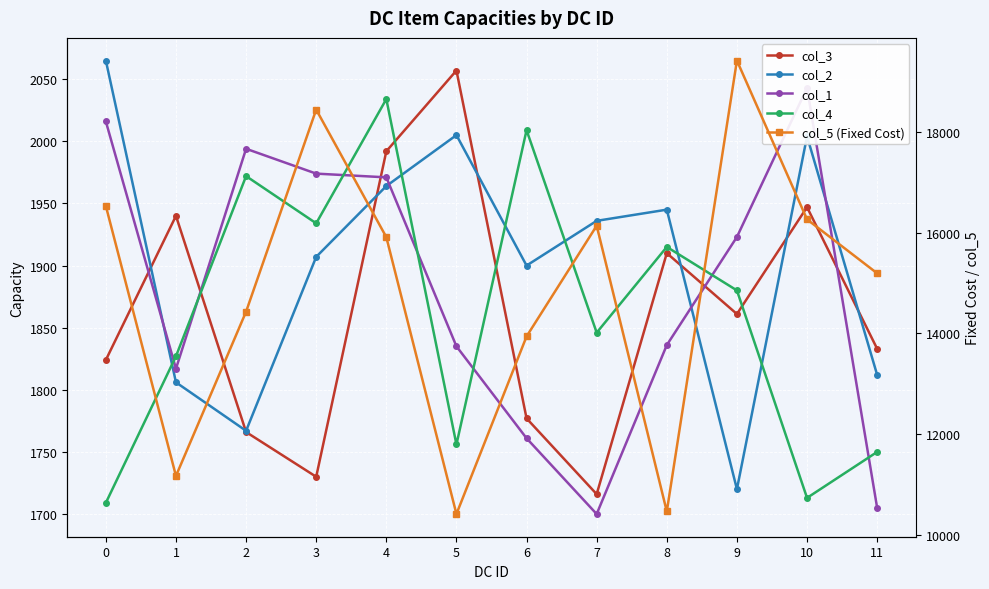

What is the total value across all series at 10?

23973